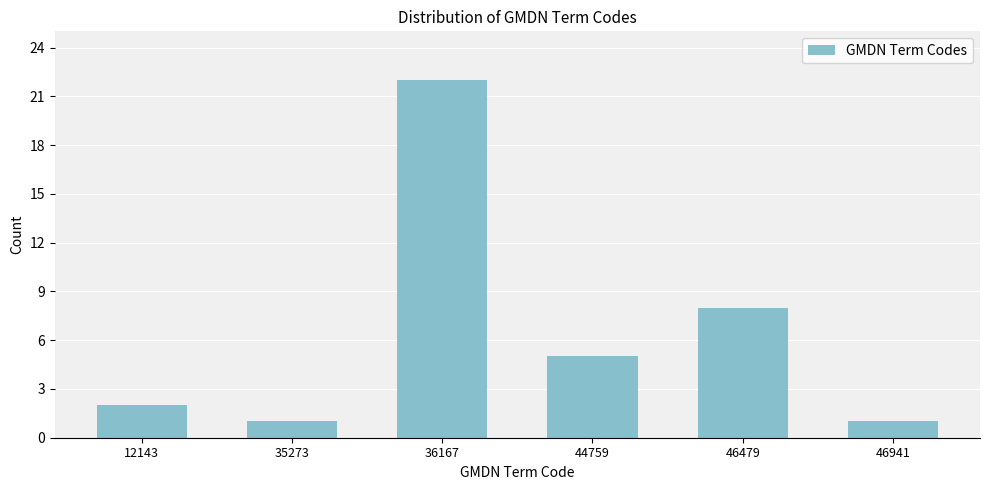

Reading left to right, list all the values displayed in this chart.

12143=2	35273=1	36167=22	44759=5	46479=8	46941=1